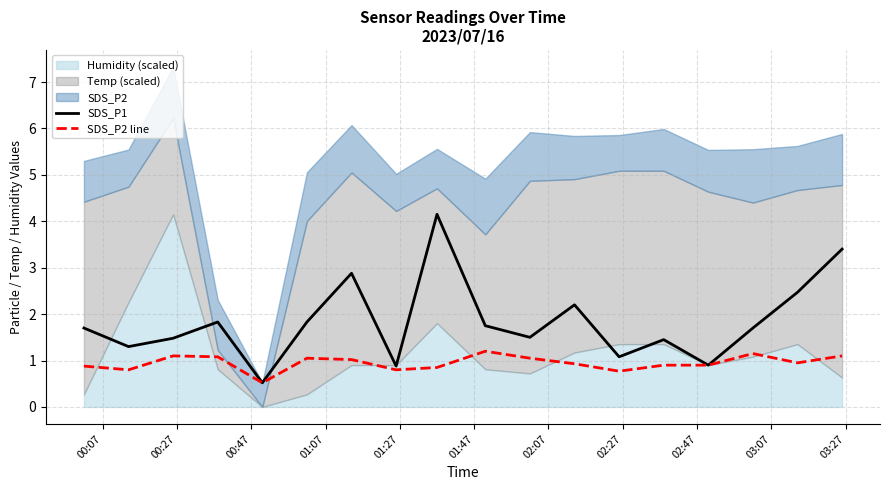

True or false: SDS_P2 line has more than 1 points higher than both neighbors.

True